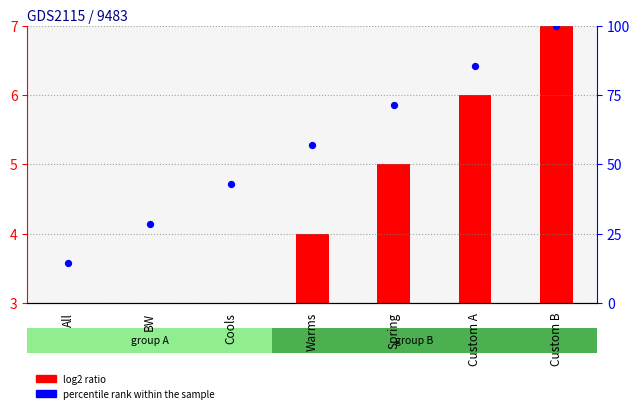

Which series has the largest total across all categories?

percentile rank within the sample